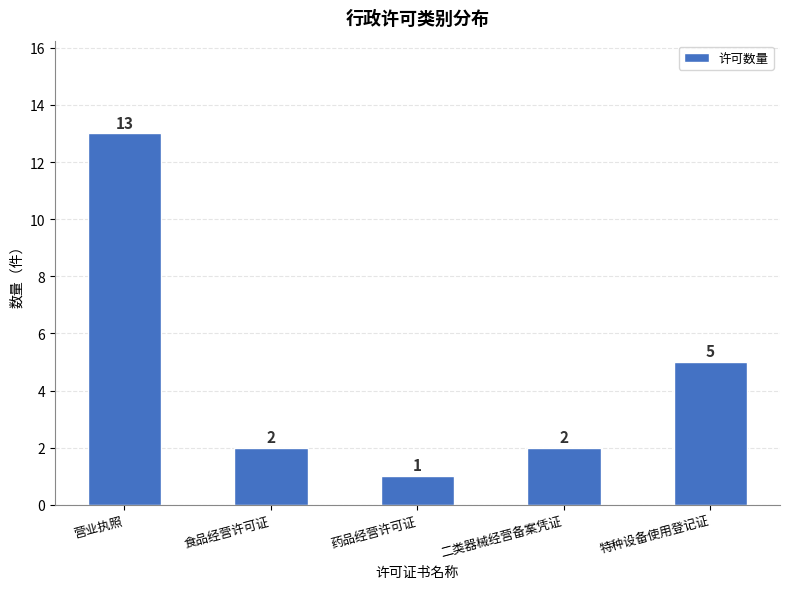

What is the label of the 2nd bar from the left?

食品经营许可证